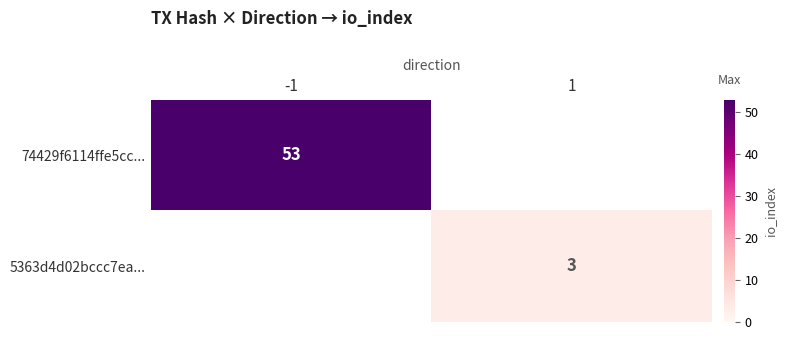

True or false: 74429f6114ffe5cc... has a value of 36 at -1.

False